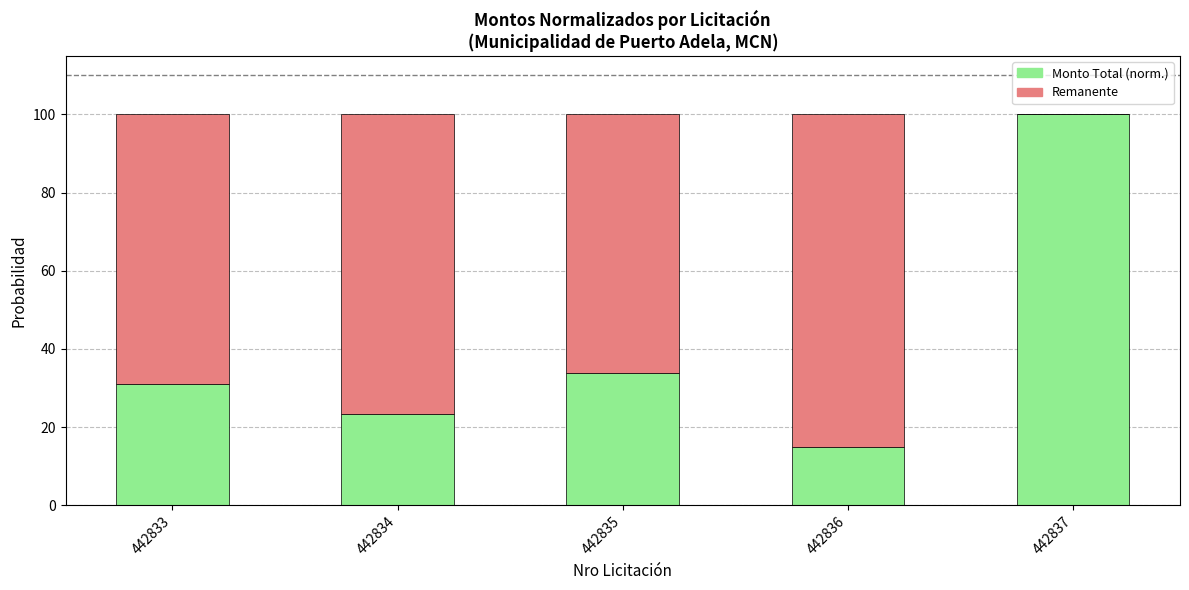

What is the total value across all series at 442834?

100.0